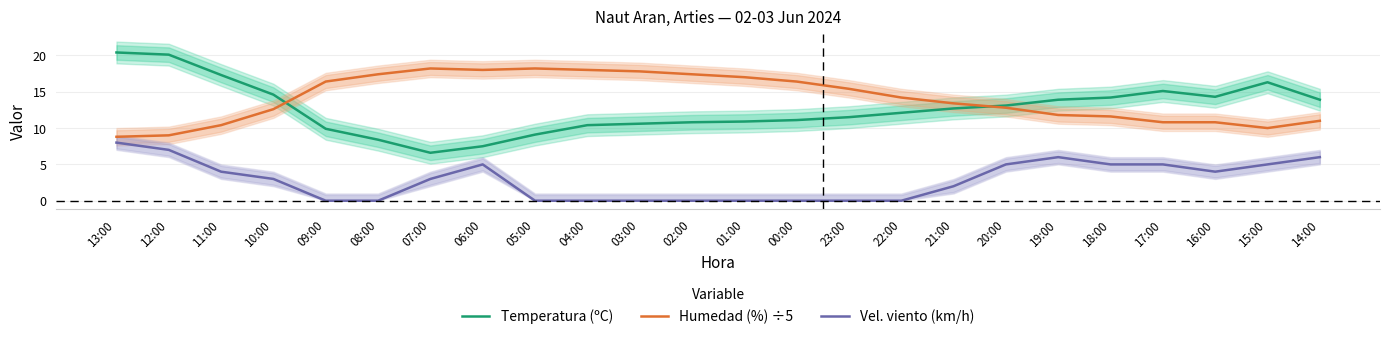

In Humedad (%) ÷5, how many points are lower than both neighbors (excluding endpoints)?

2